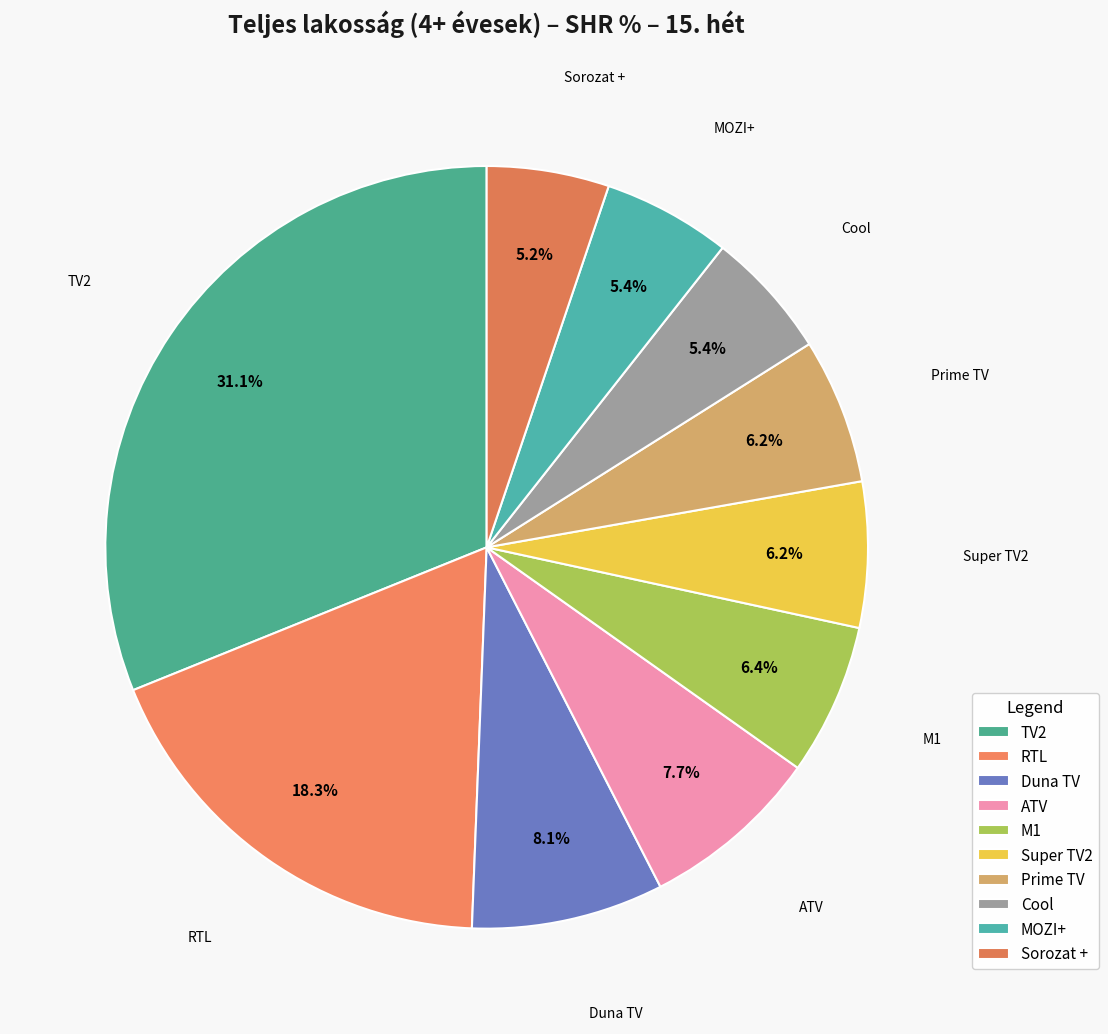

The TV2 slice represents 31% of the pie. True or false?

True